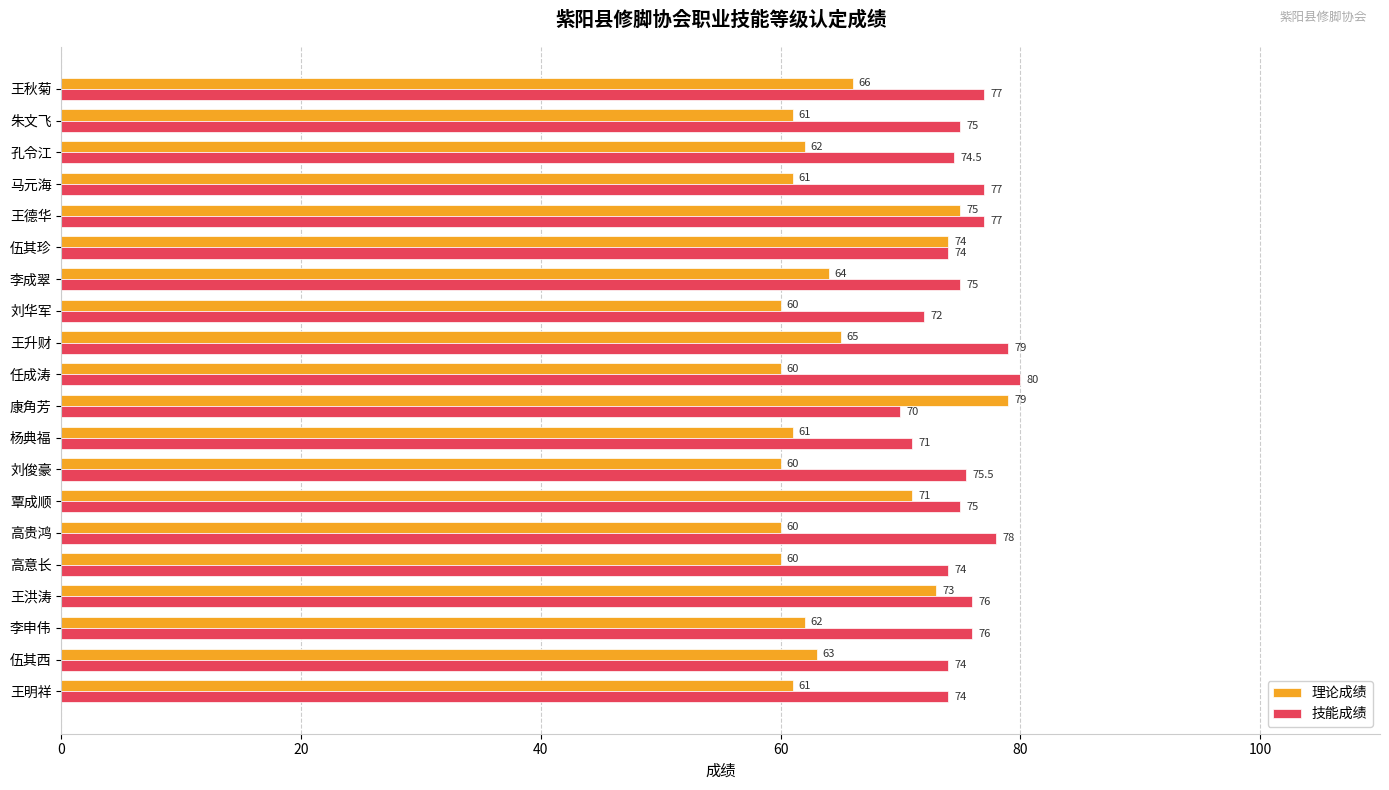

Is it true that 技能成绩 equals 101.7 at 覃成顺?

False